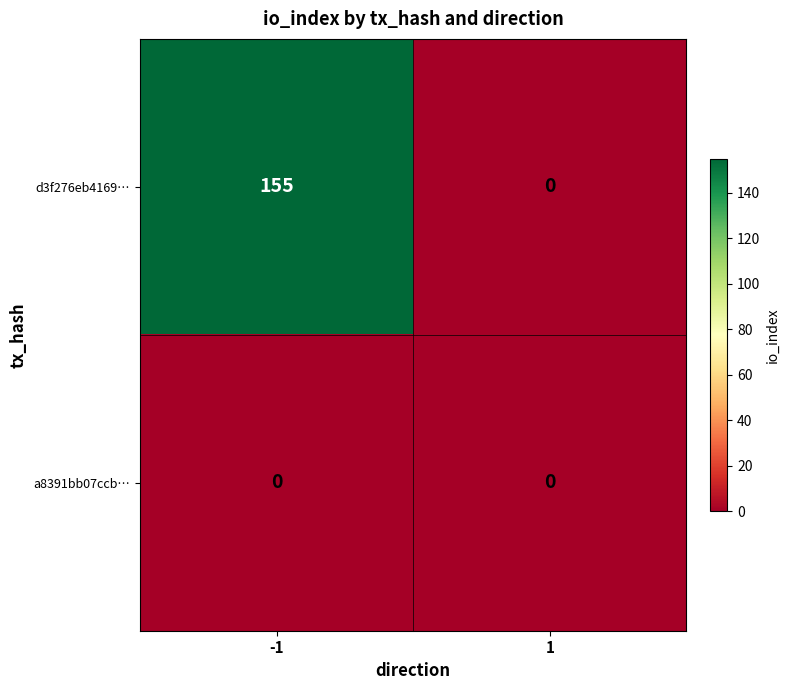

The a8391bb07ccb… series shows 0 at -1. True or false?

True